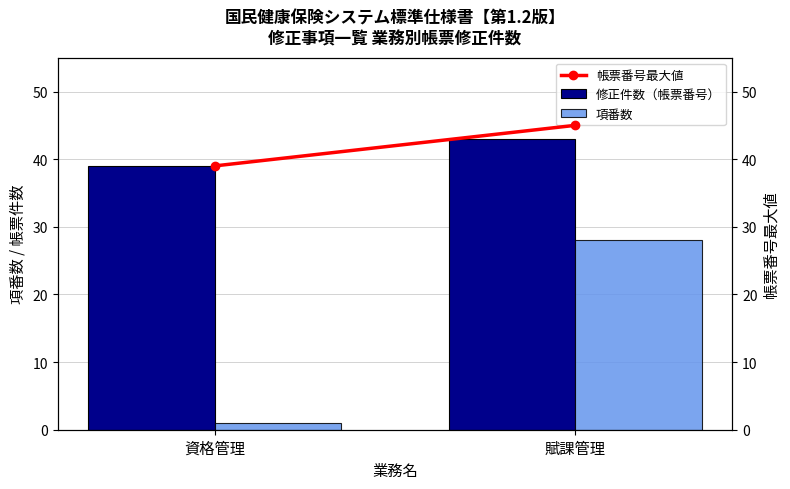

What is the total value across all series at 賦課管理?

116